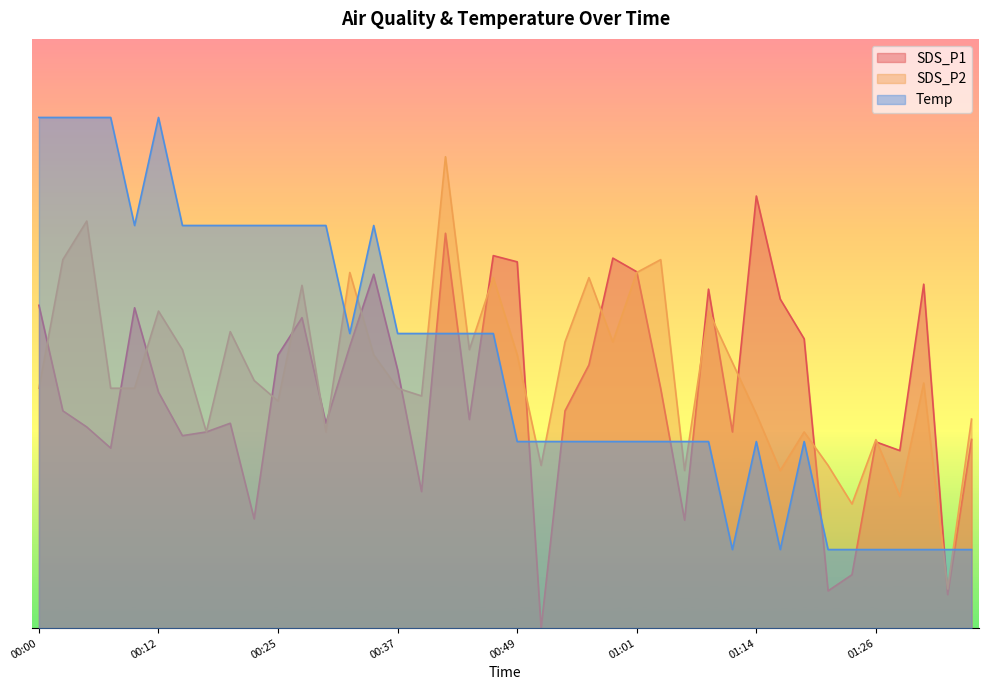

The SDS_P1 series shows 16.3 at 00:10. True or false?

True